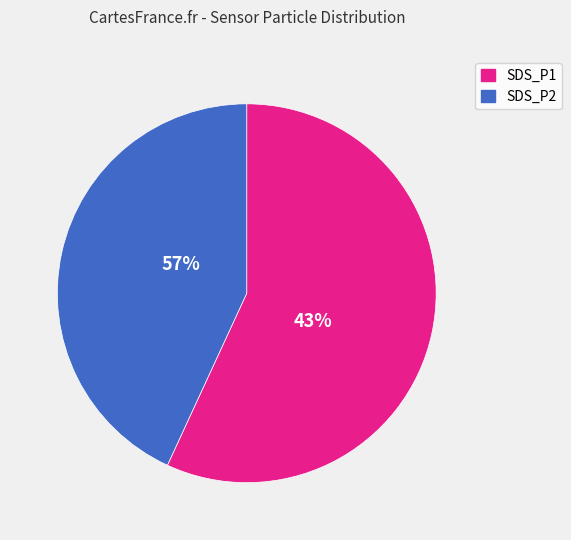

Does SDS_P1 account for over 50% of the chart?

Yes